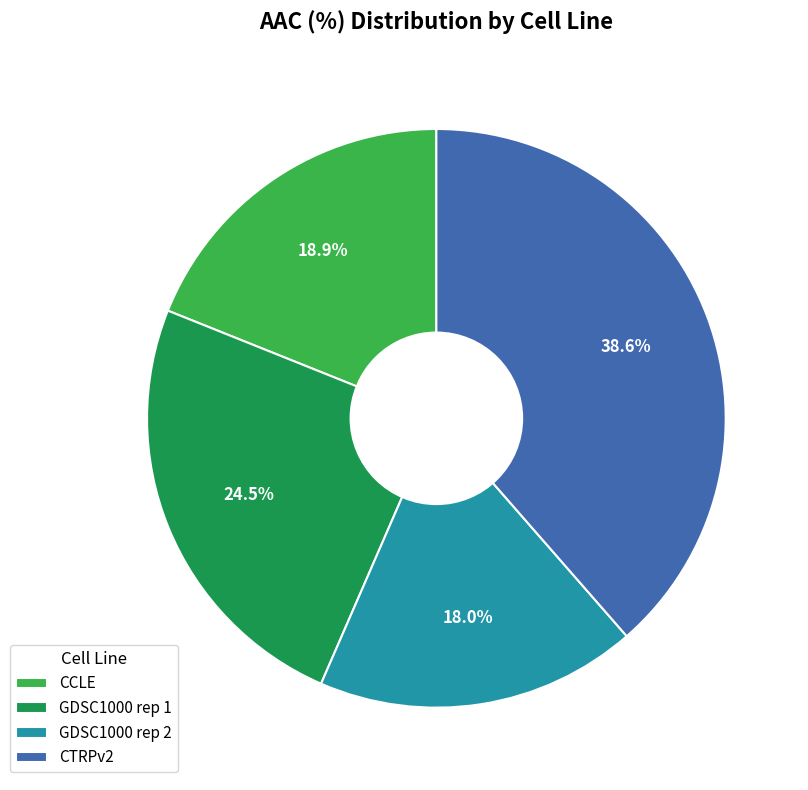

Which category has the smallest portion of the pie?

GDSC1000 rep 2